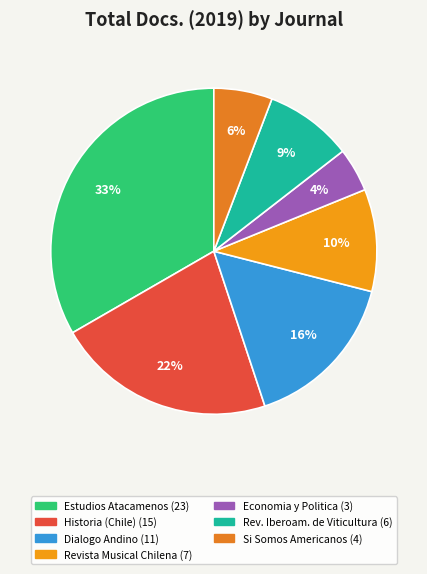

Is there any slice that represents more than half of the pie?

No